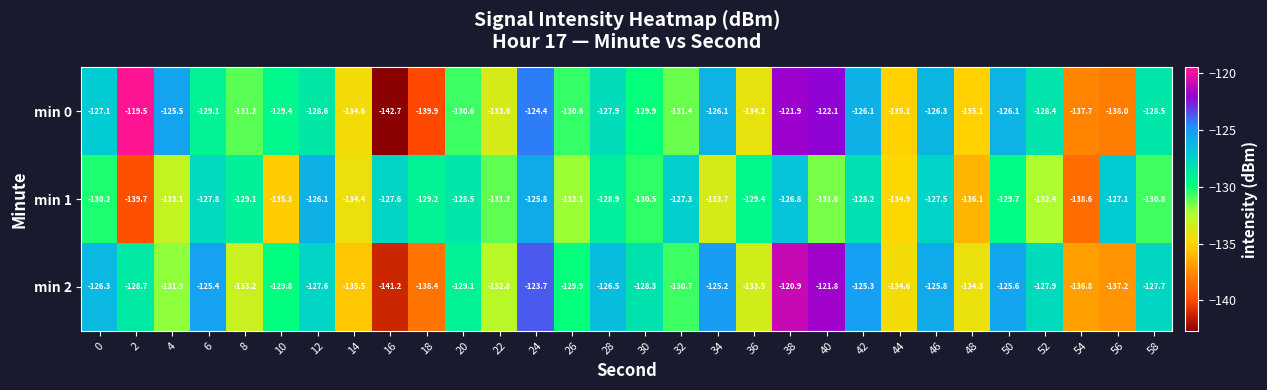

Which series has the largest range (max minus min)?

min 0